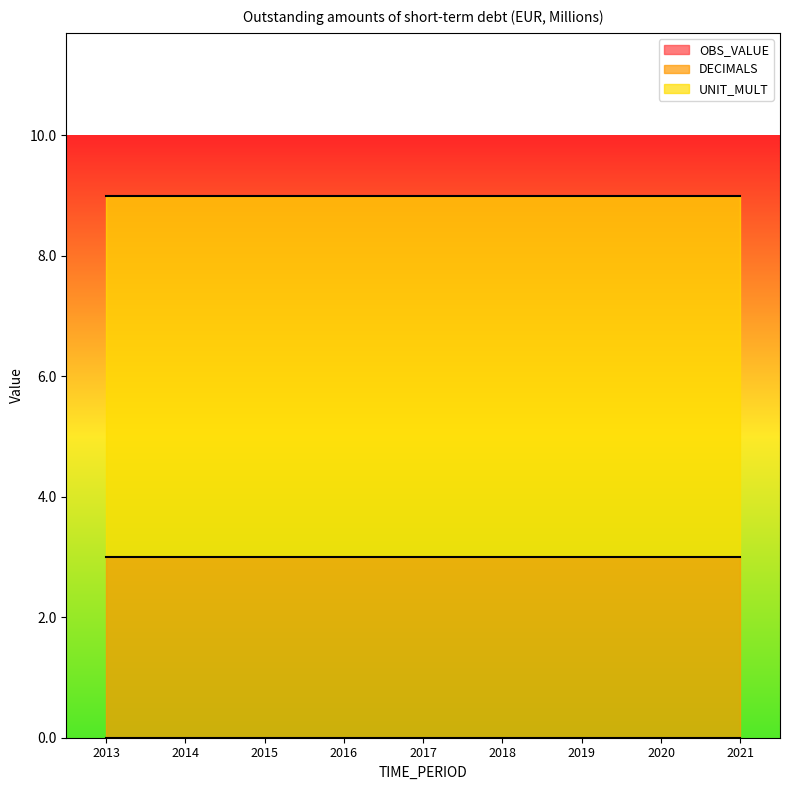

What are all the series names shown in the legend?

OBS_VALUE, DECIMALS, UNIT_MULT